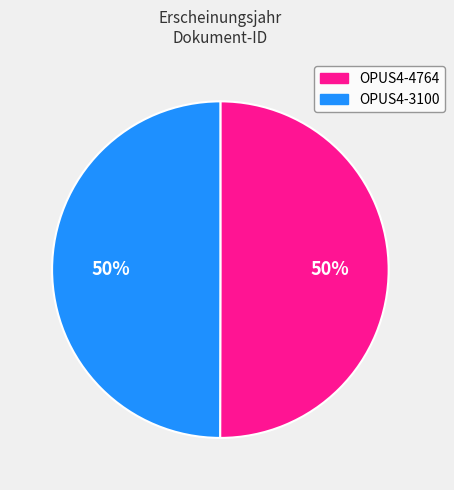

To the nearest percent, what percentage of the pie is OPUS4-3100?

50%